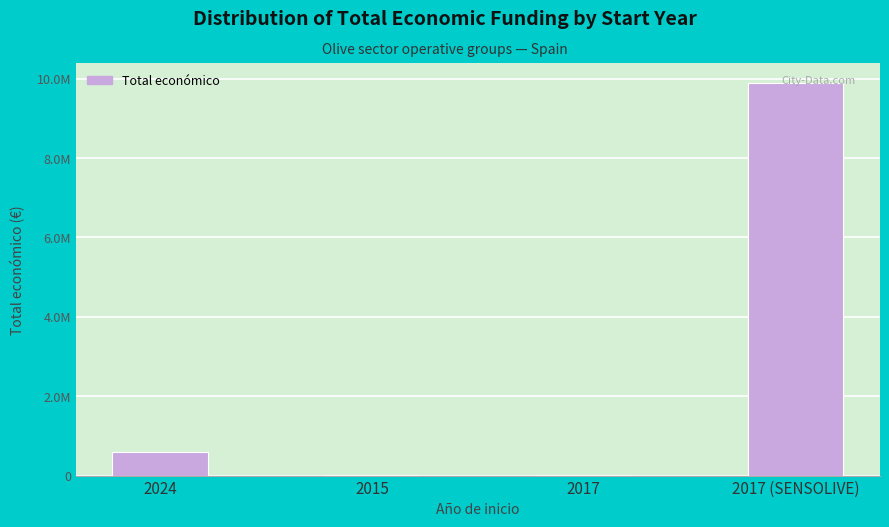

Rank the categories by value from highest to lowest.

2017 (SENSOLIVE), 2024, 2015, 2017